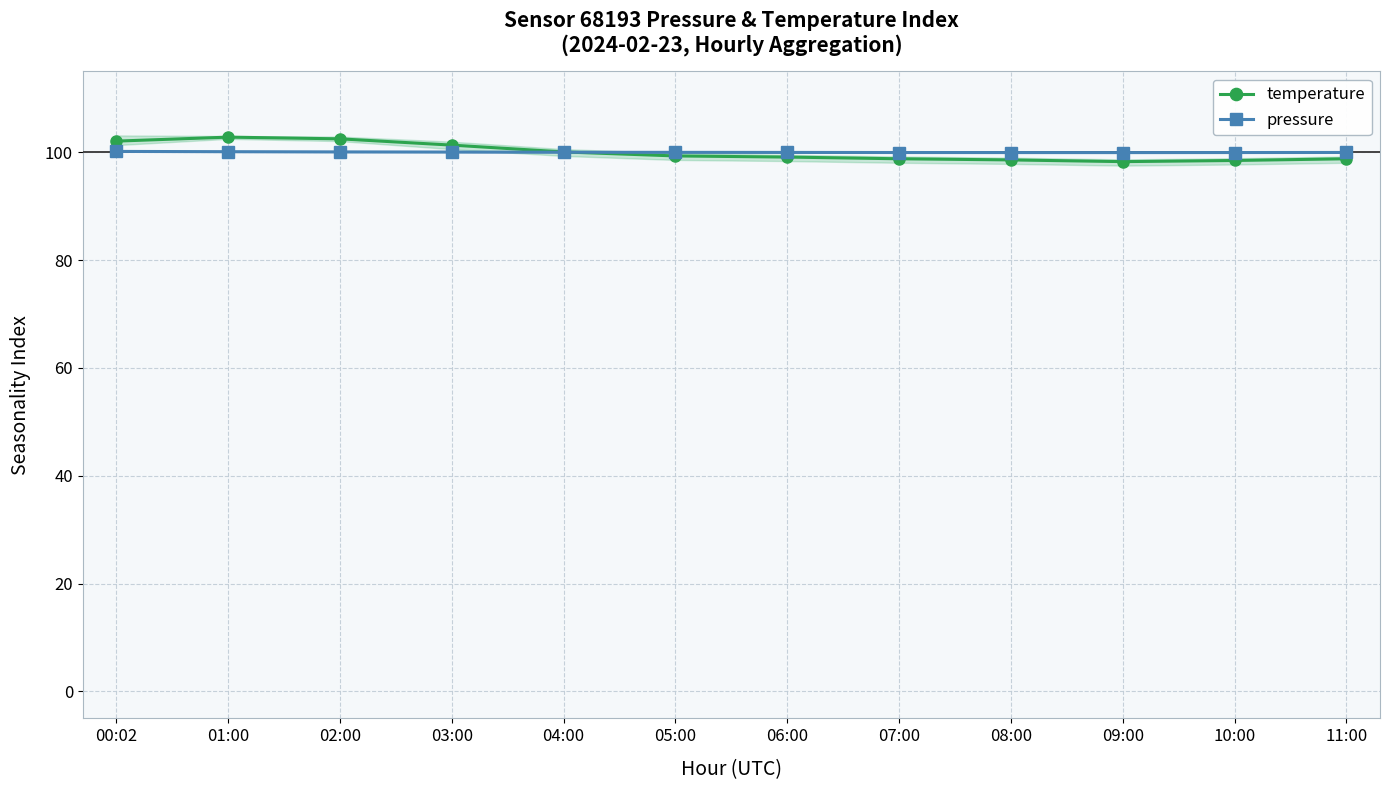

Where is the first local maximum for temperature?

01:00